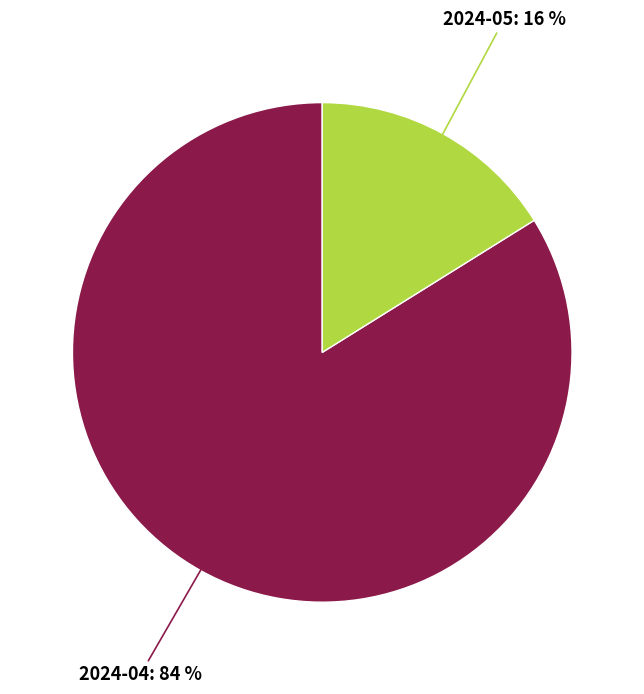

To the nearest percent, what is the difference between the 2024-04 and 2024-05 slice percentages?

68%